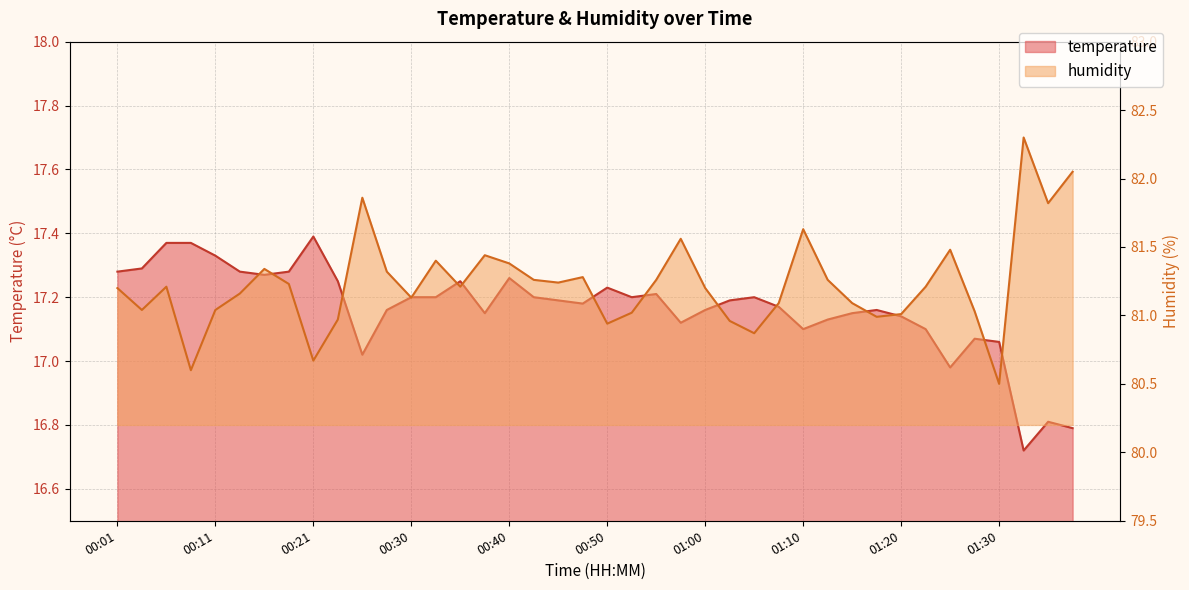

Reading right to left, transcribe all the data shown in this chart.

temperature: 01:38=16.8	01:35=16.8	01:33=16.7	01:30=17.1	01:28=17.1	01:25=17.0	01:23=17.1	01:20=17.1	01:18=17.2	01:15=17.1	01:13=17.1	01:10=17.1	01:07=17.2	01:05=17.2	01:02=17.2	01:00=17.2	00:57=17.1	00:55=17.2	00:52=17.2	00:50=17.2	00:48=17.2	00:45=17.2	00:43=17.2	00:40=17.3	00:38=17.1	00:35=17.2	00:33=17.2	00:30=17.2	00:28=17.2	00:25=17.0	00:23=17.2	00:21=17.4	00:18=17.3	00:16=17.3	00:13=17.3	00:11=17.3	00:08=17.4	00:06=17.4	00:03=17.3	00:01=17.3
humidity: 01:38=82.0	01:35=81.8	01:33=82.3	01:30=80.5	01:28=81.0	01:25=81.5	01:23=81.2	01:20=81.0	01:18=81.0	01:15=81.1	01:13=81.3	01:10=81.6	01:07=81.1	01:05=80.9	01:02=81.0	01:00=81.2	00:57=81.6	00:55=81.3	00:52=81.0	00:50=80.9	00:48=81.3	00:45=81.2	00:43=81.3	00:40=81.4	00:38=81.4	00:35=81.2	00:33=81.4	00:30=81.1	00:28=81.3	00:25=81.9	00:23=81.0	00:21=80.7	00:18=81.2	00:16=81.3	00:13=81.2	00:11=81.0	00:08=80.6	00:06=81.2	00:03=81.0	00:01=81.2